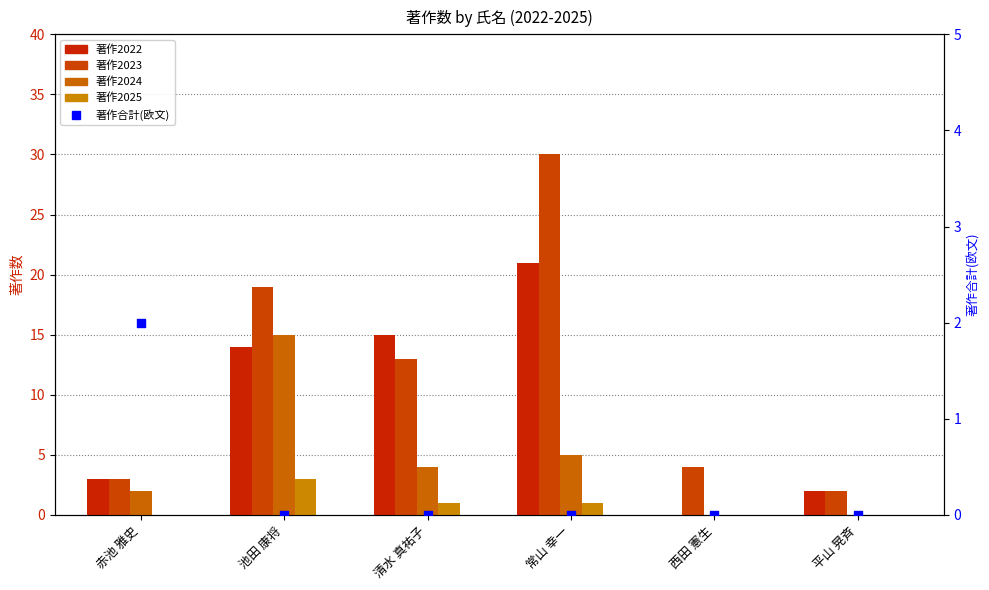

Which series has the largest total across all categories?

著作2023